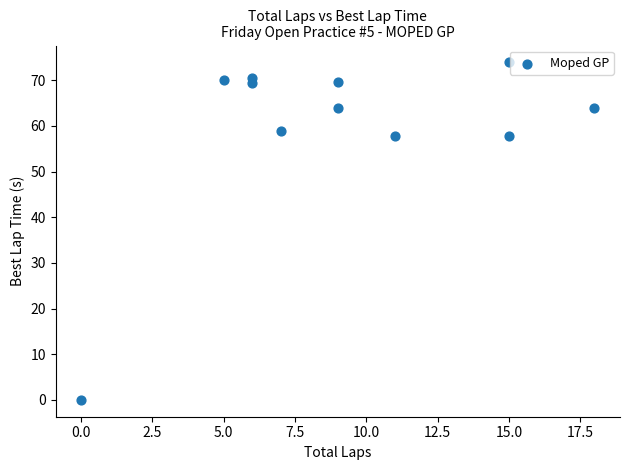

What is the range of X values (max minus min)?

18.0